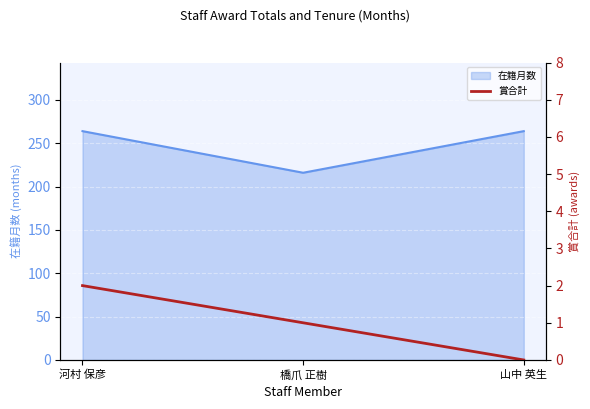

True or false: the data shows 1 at 橋爪 正樹.

True